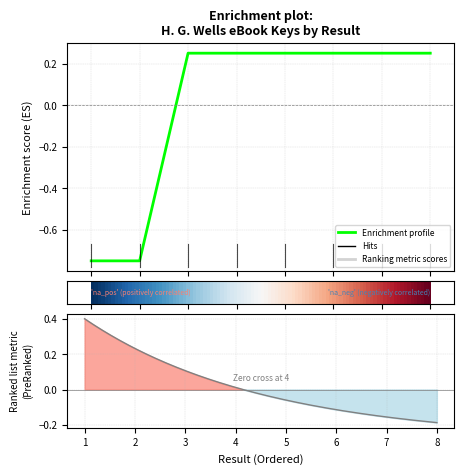

Reading left to right, list all the values displayed in this chart.

1=-0.7	2=-0.7	3=0.3	4=0.2	5=0.3	6=0.2	7=0.2	8=0.2